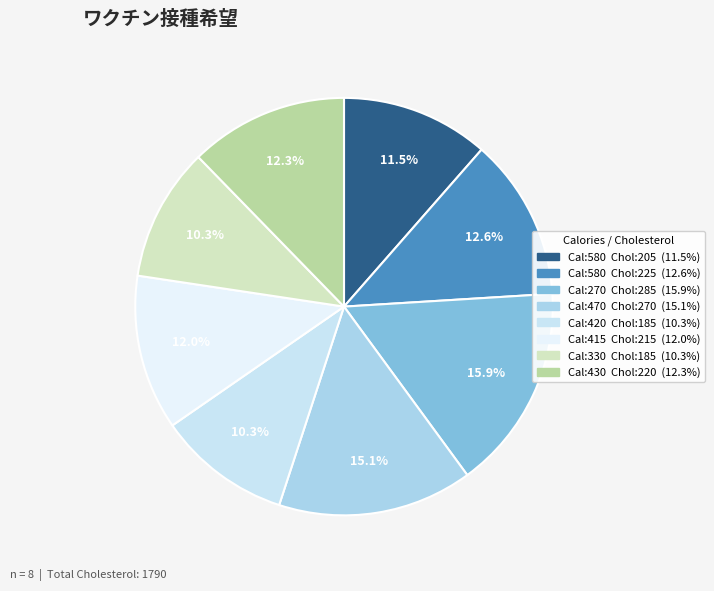

Count the number of slices in the pie.

8